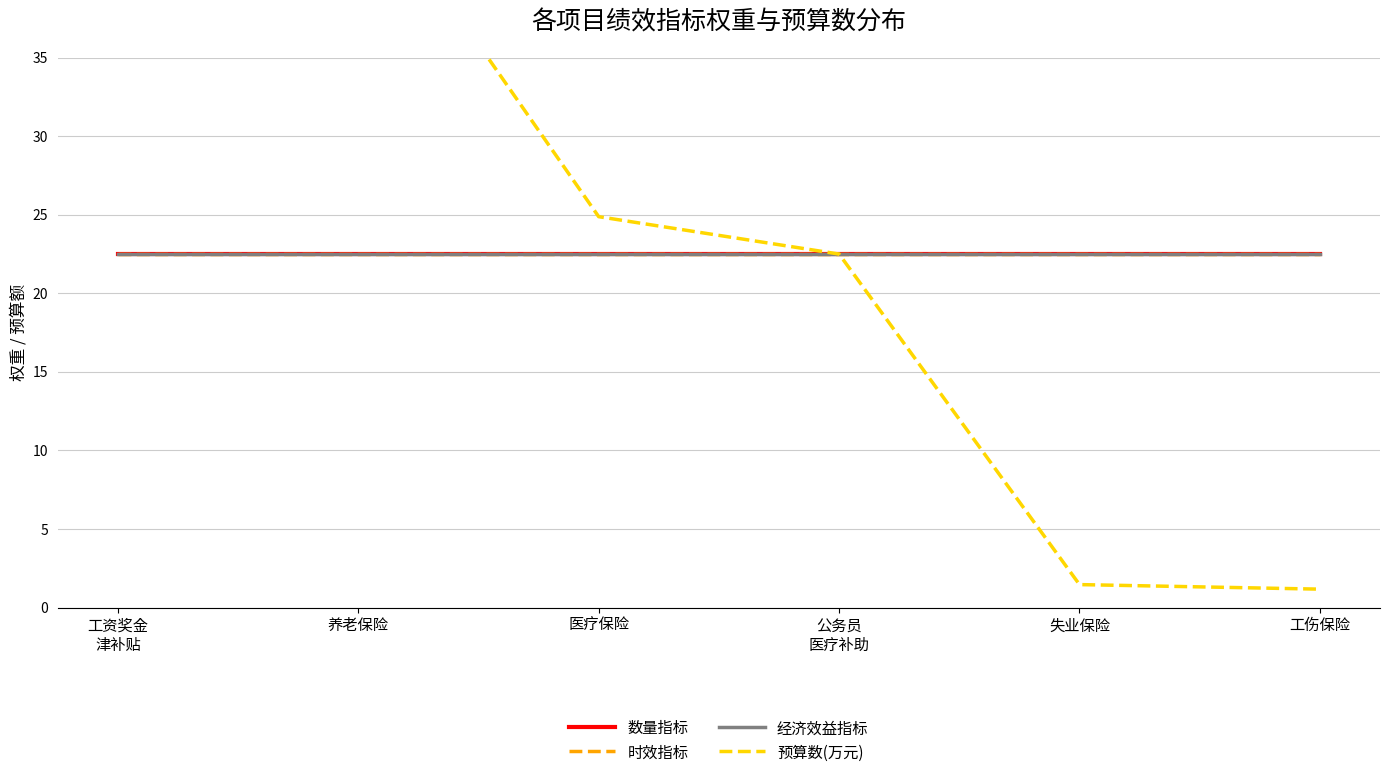

True or false: 时效指标 has more than 1 interior local peaks.

False